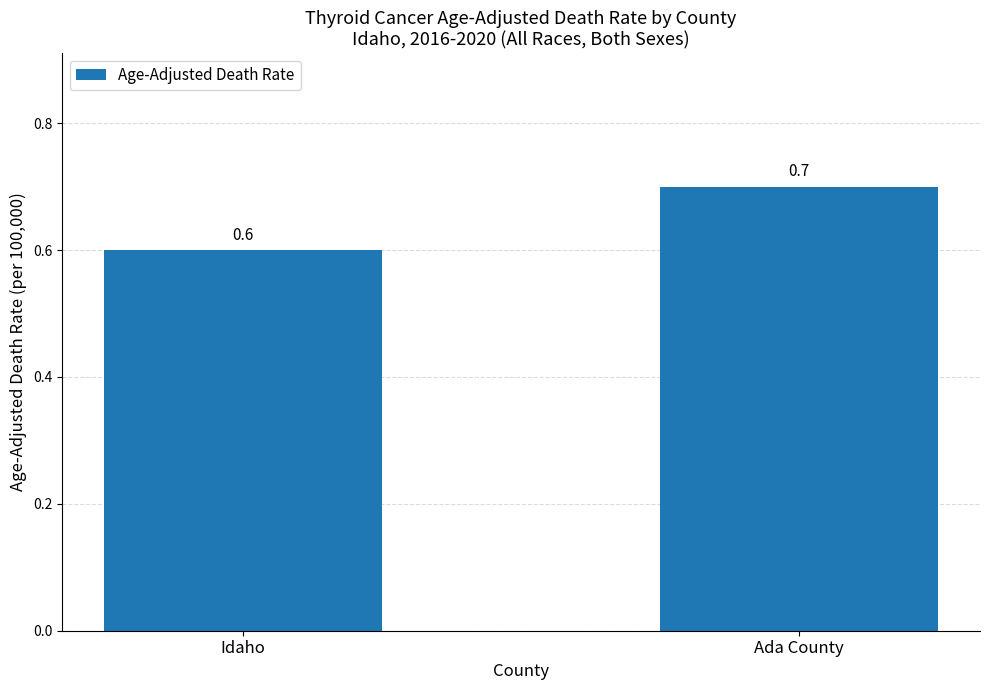

Reading right to left, what are all the values shown in this chart?

Ada County=0.7	Idaho=0.6